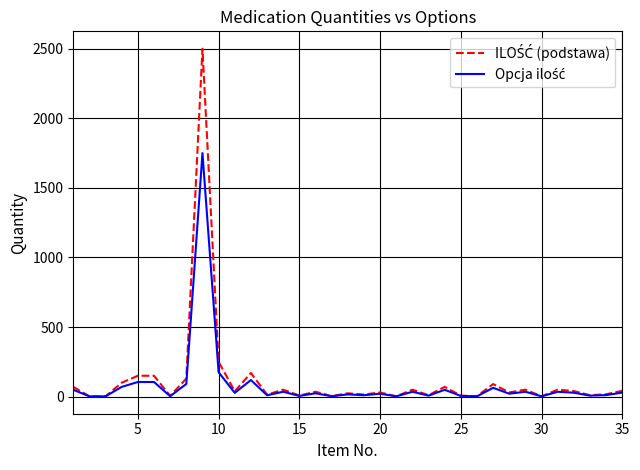

Does the chart have visible grid lines?

Yes